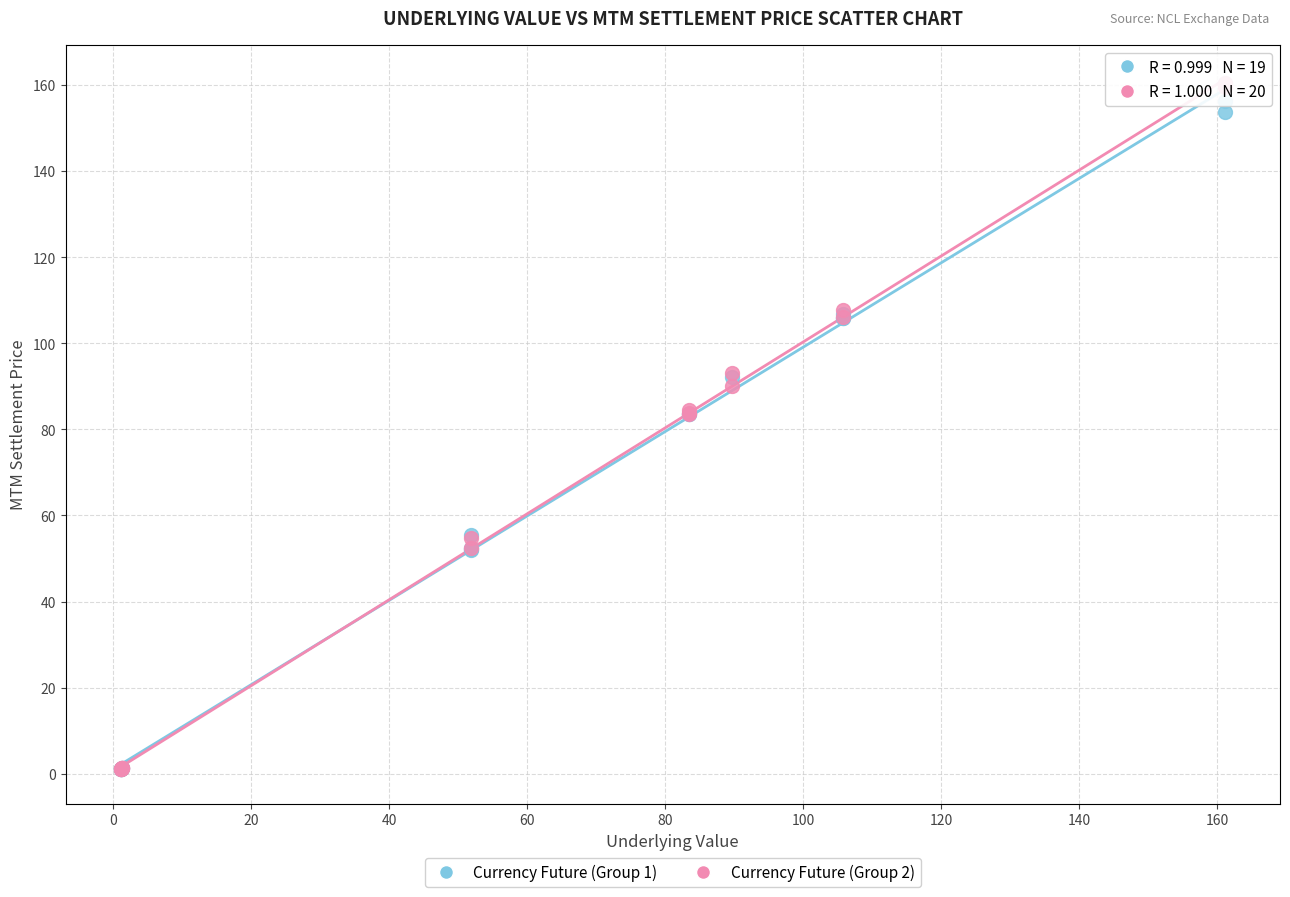

What are all the series names shown in the legend?

Currency Future (Group 1), Currency Future (Group 2)